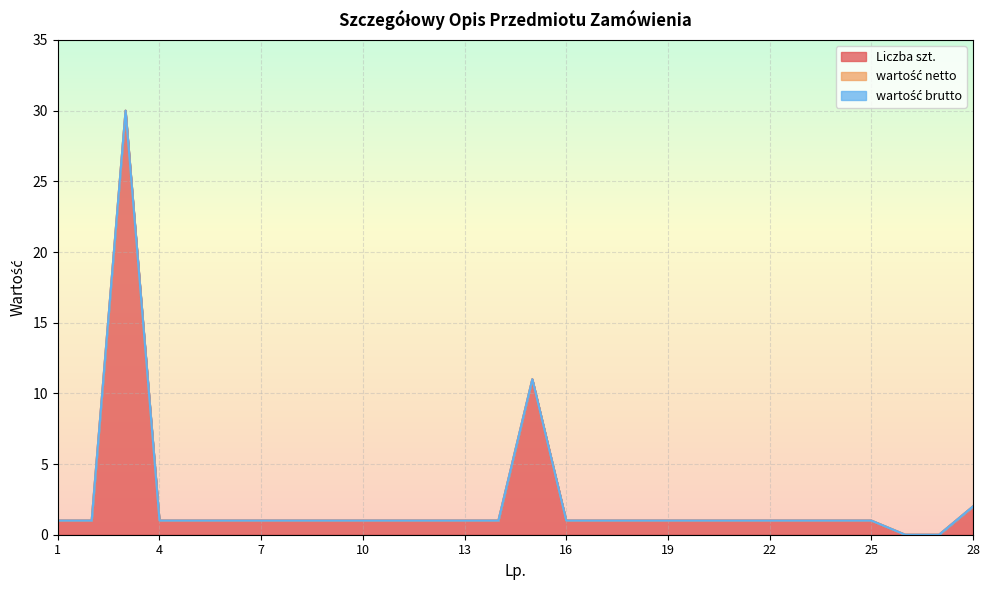

Where is wartość netto nearest to the value 0?

1